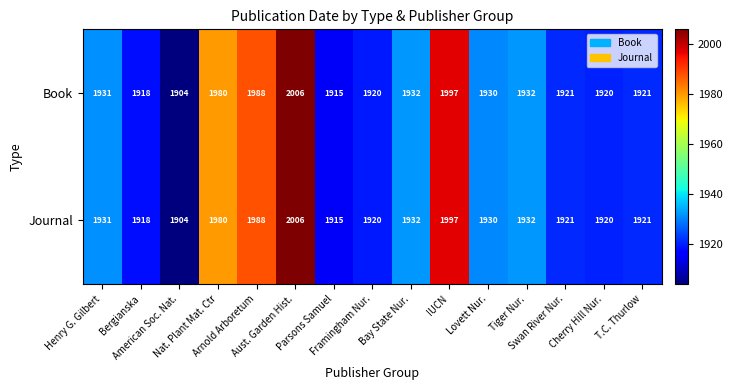

What is the average value of the Book series?

1941